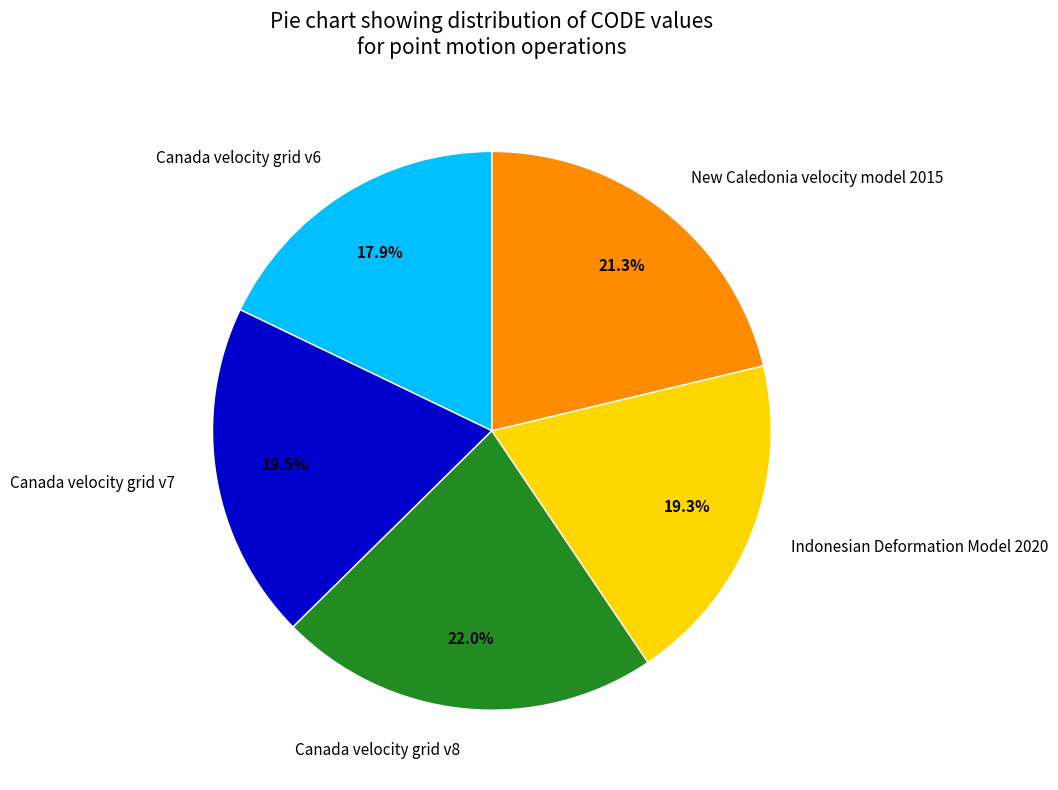

True or false: Indonesian Deformation Model 2020 accounts for 19% of the total.

True